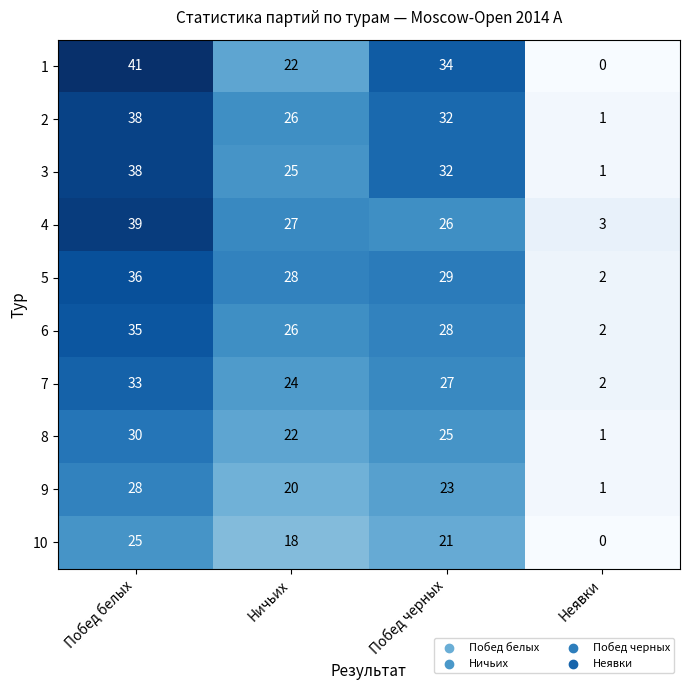

Count the number of data series in this chart.

10